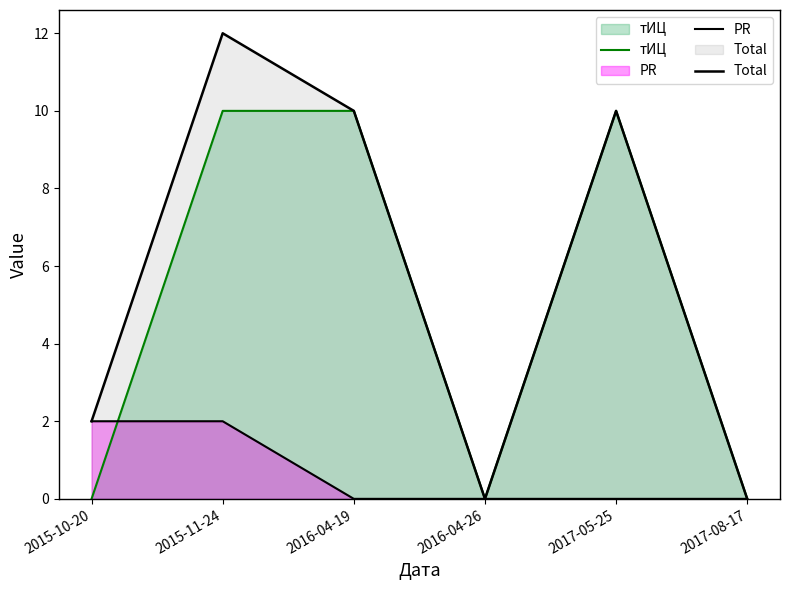

Reading left to right, transcribe all the data shown in this chart.

тИЦ: 2015-10-20=0	2015-11-24=10	2016-04-19=10	2016-04-26=0	2017-05-25=10	2017-08-17=0
PR: 2015-10-20=2	2015-11-24=2	2016-04-19=0	2016-04-26=0	2017-05-25=0	2017-08-17=0
Total: 2015-10-20=2	2015-11-24=12	2016-04-19=10	2016-04-26=0	2017-05-25=10	2017-08-17=0